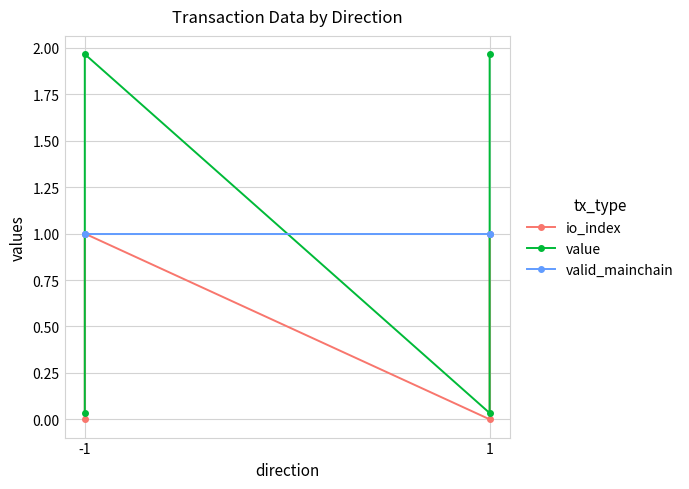

What is the average value of the valid_mainchain series?

1.0